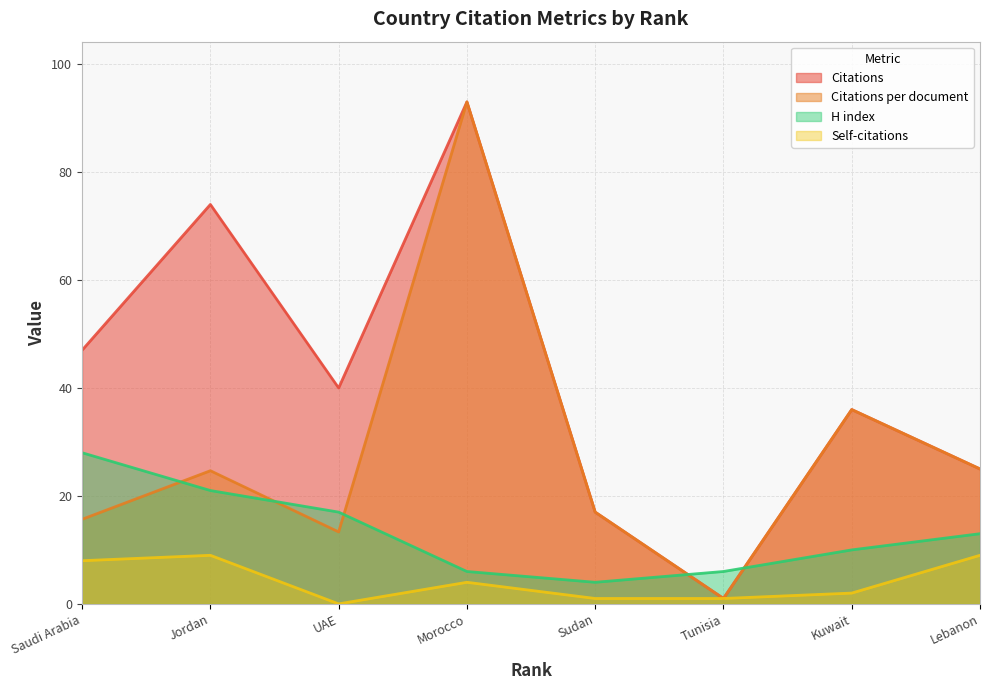

Is it true that Self-citations equals 1.0 at Sudan?

True